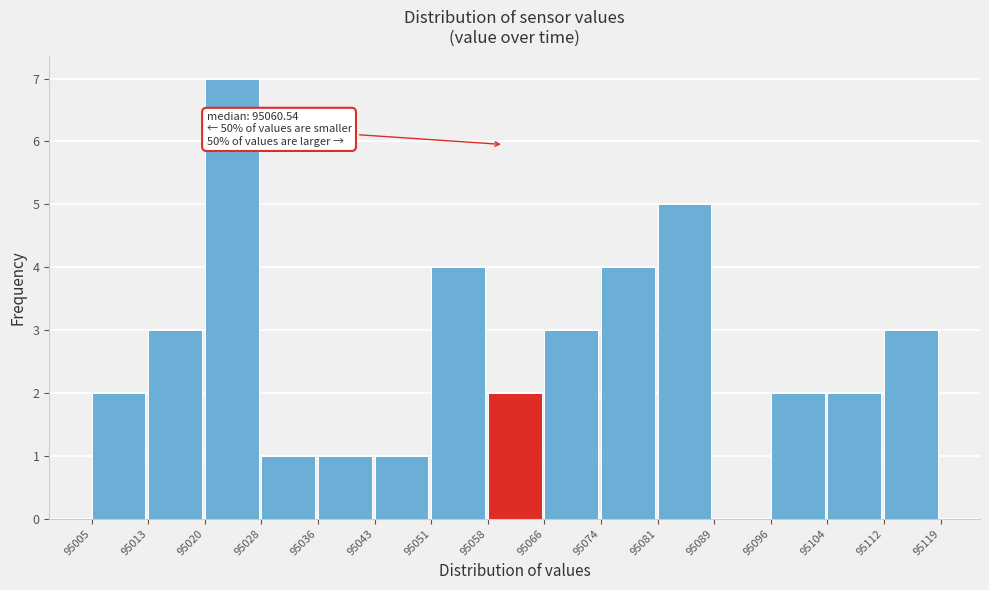

Over which range of the x-axis is the bar tallest?

95020 to 95028